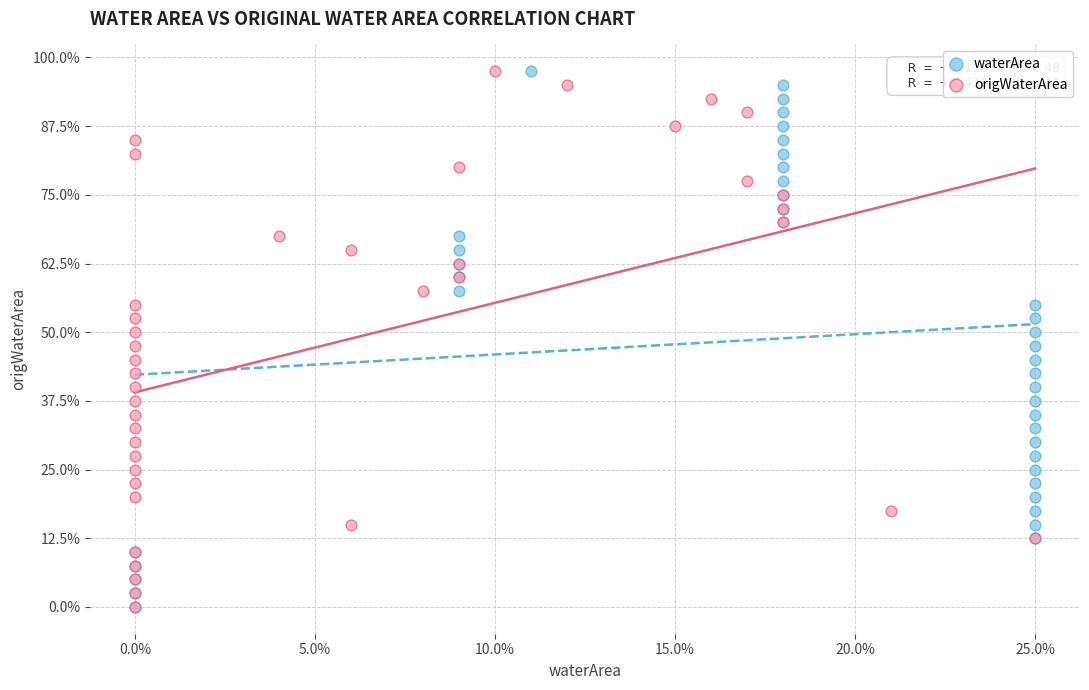

What are all the series names shown in the legend?

waterArea, origWaterArea